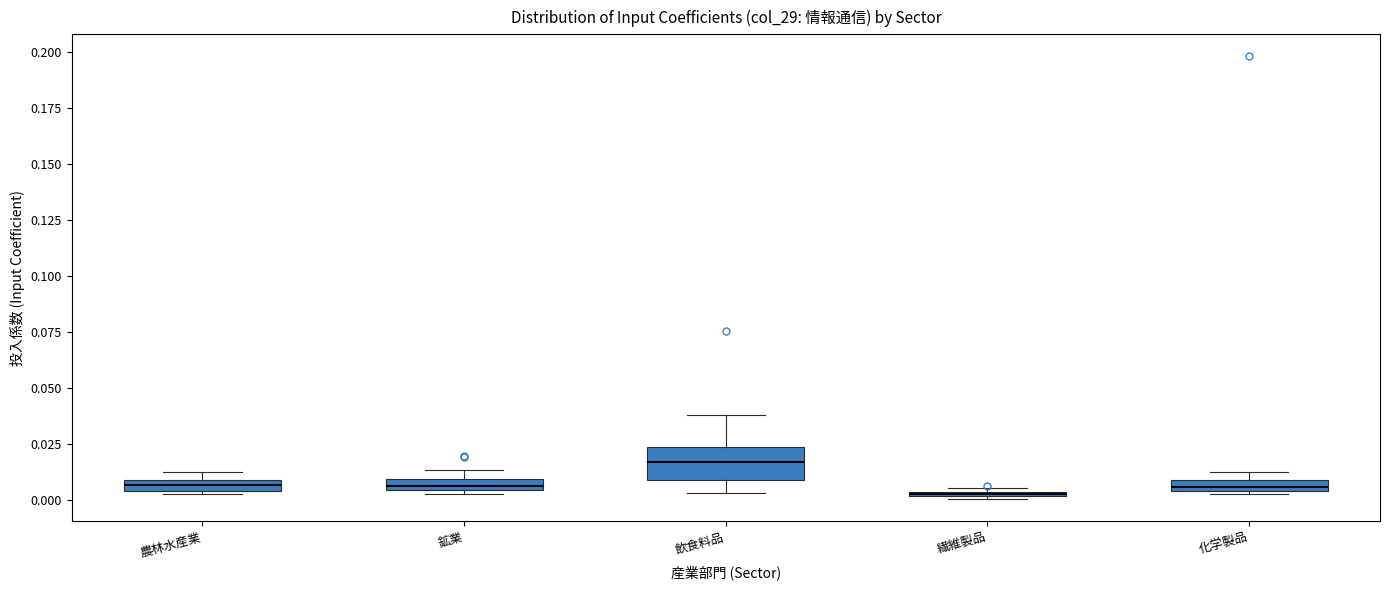

Where does the median line of the box for 飲食料品 sit on the y-axis? The values are not printed on the chart, so give them approximately, as read against the axis.

0.015